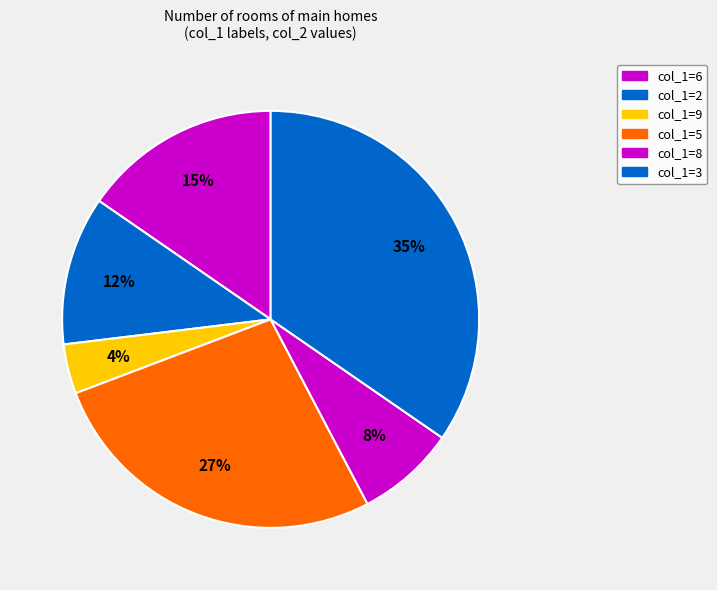

Does any single category account for the majority?

No